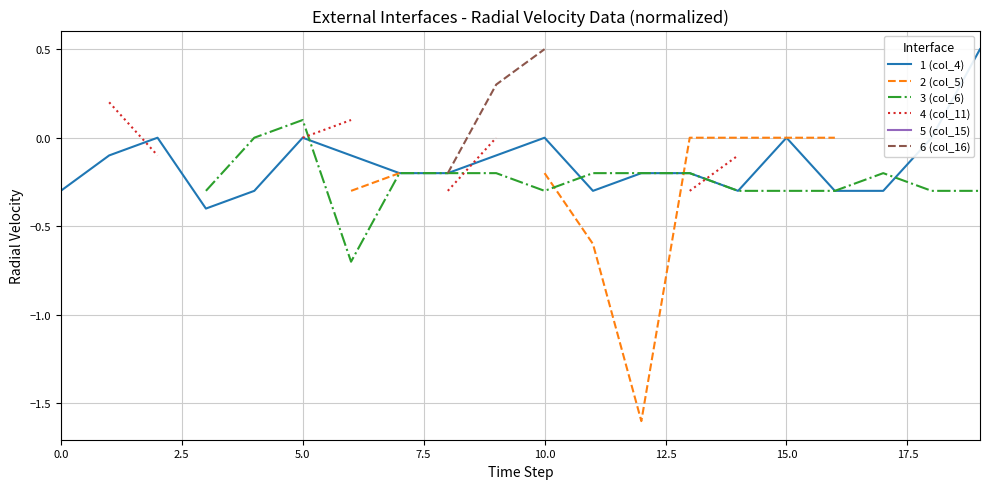

The 2 (col_5) series shows 0.0 at 15. True or false?

True